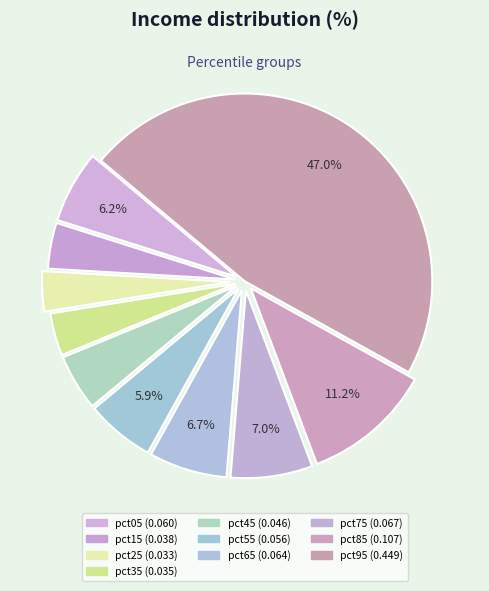

What is the largest slice in the pie chart?

pct95